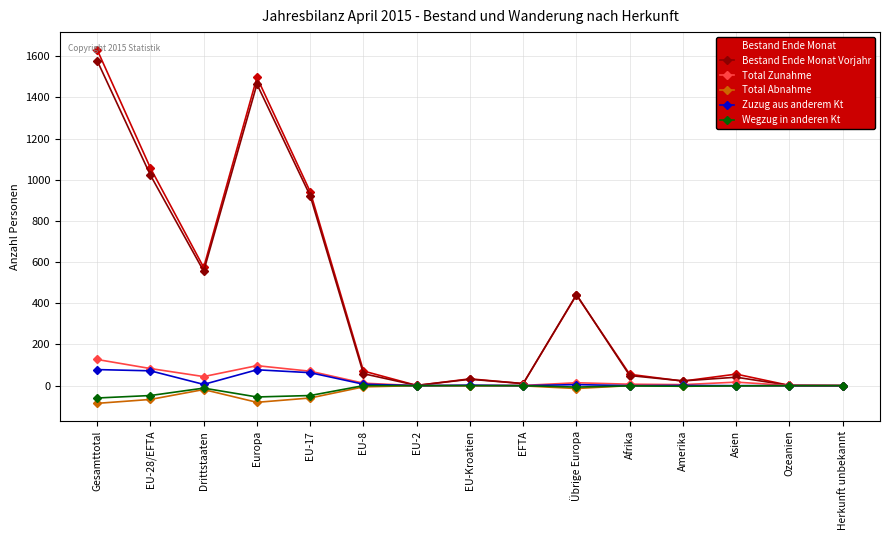

Is it true that Bestand Ende Monat equals 440 at Übrige Europa?

True